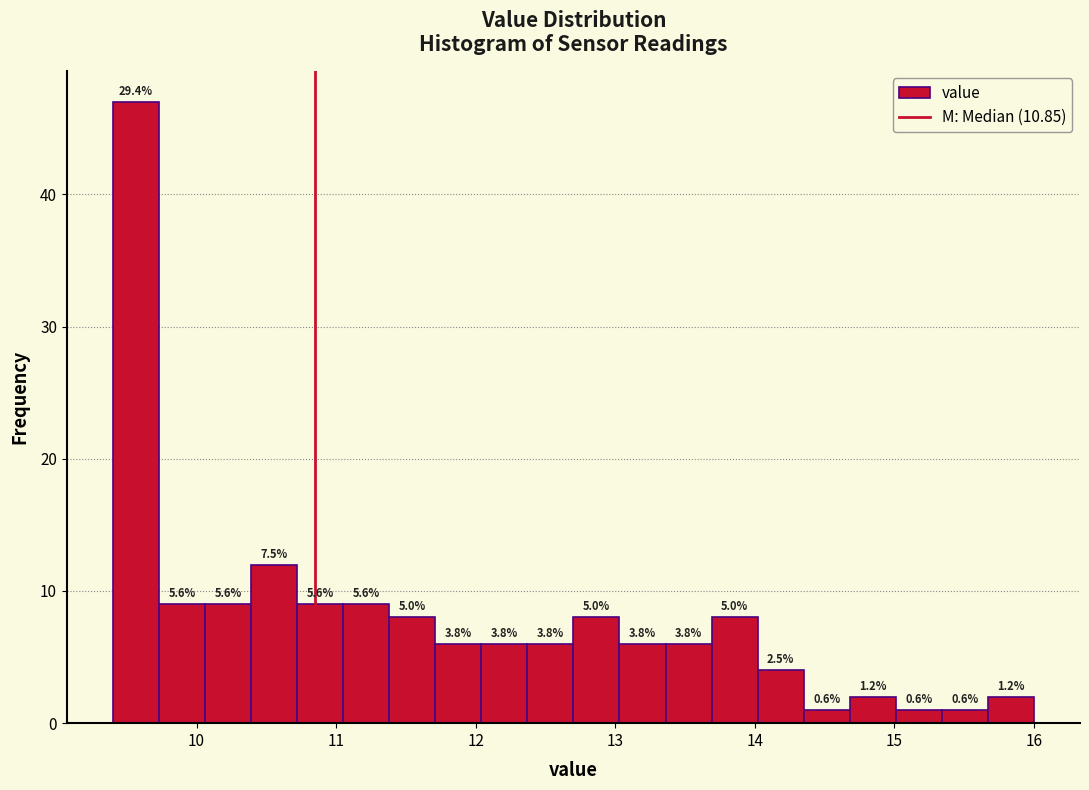

Read against the x-axis, roughly where is the centre of the tallest bar?

9.6